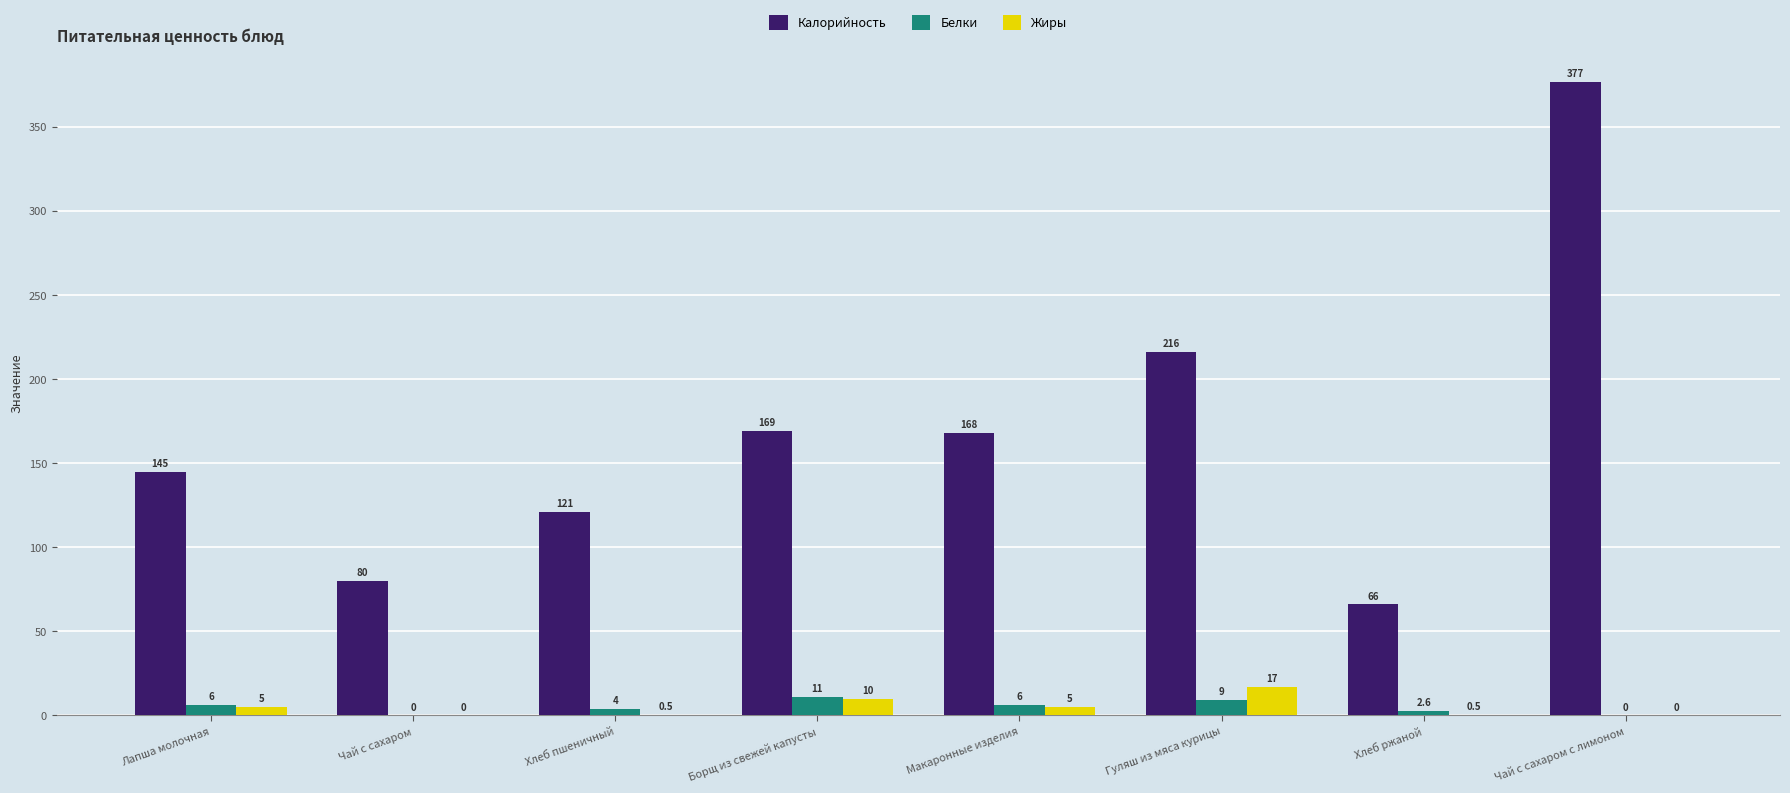

Which series has the largest total across all categories?

Калорийность